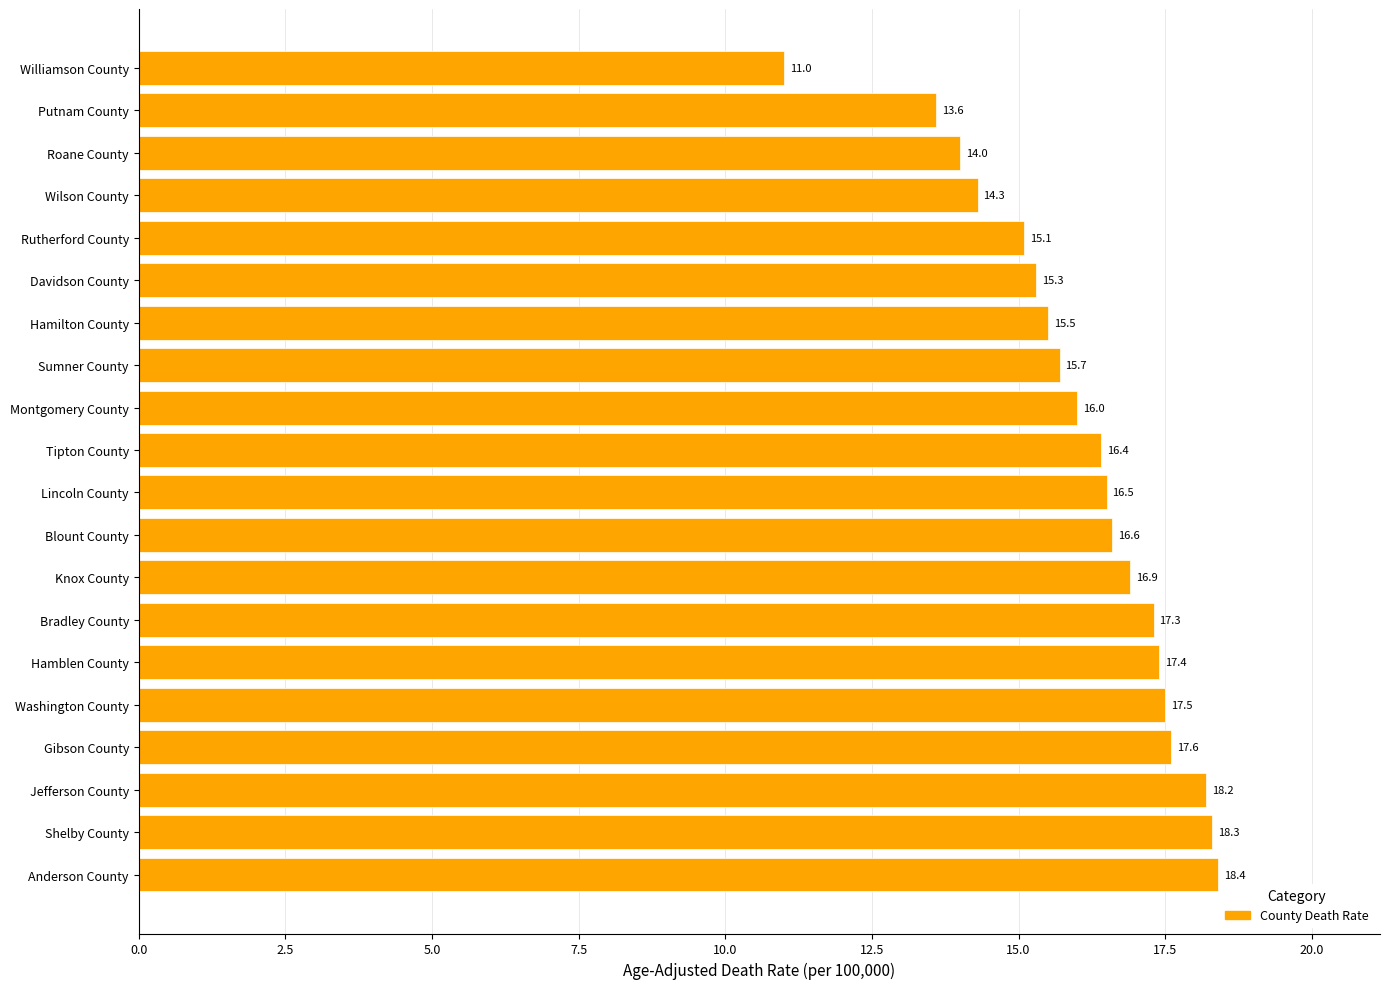

What is the ratio of the value at Roane County to the value at Hamblen County?

0.8